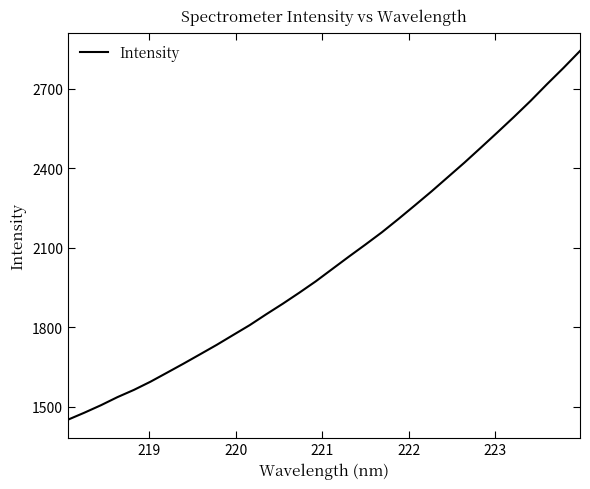

What is the greatest value displayed?

2842.7